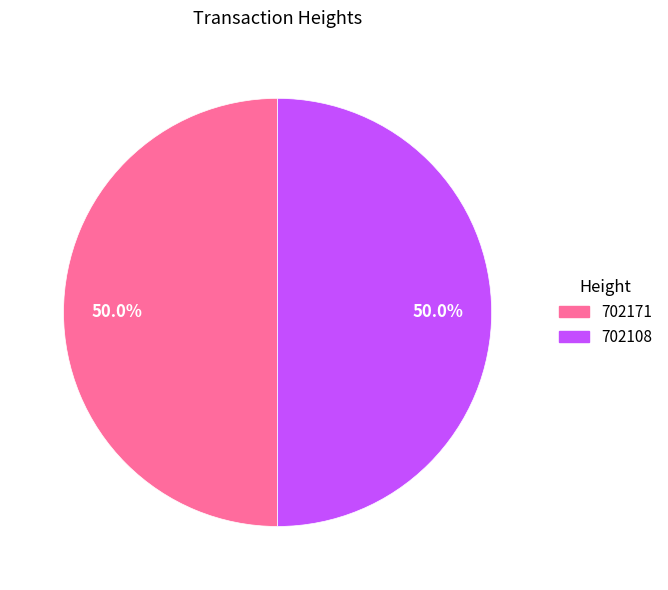

What percentage is the 702108 slice, to the nearest percent?

50%